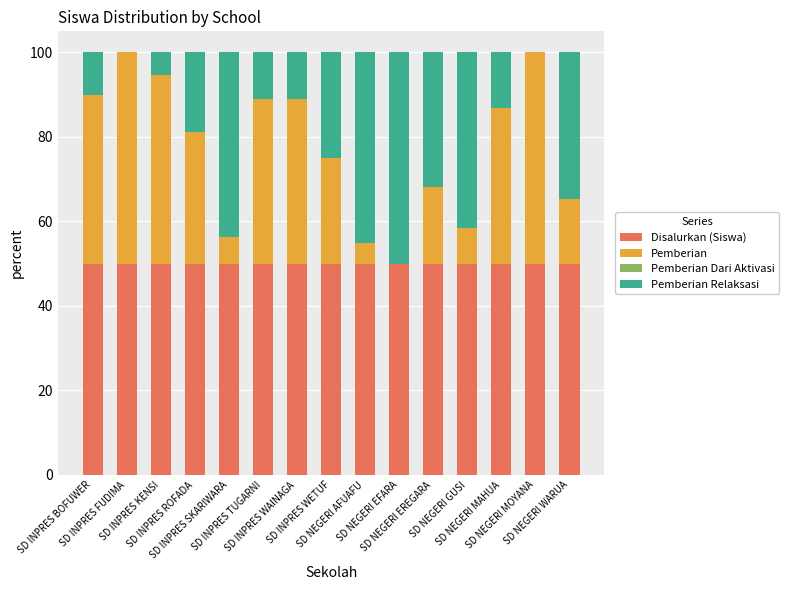

What is the sum of all Disalurkan (Siswa) values?

750.0